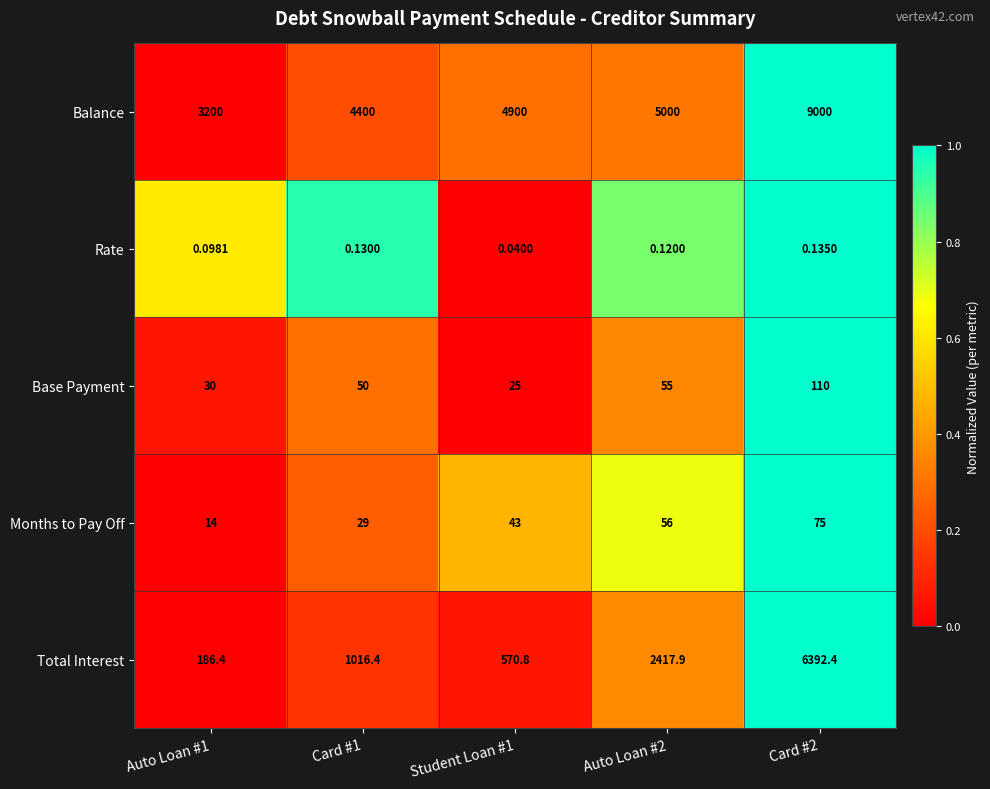

Which series changed the most between Student Loan #1 and Auto Loan #2?

Total Interest